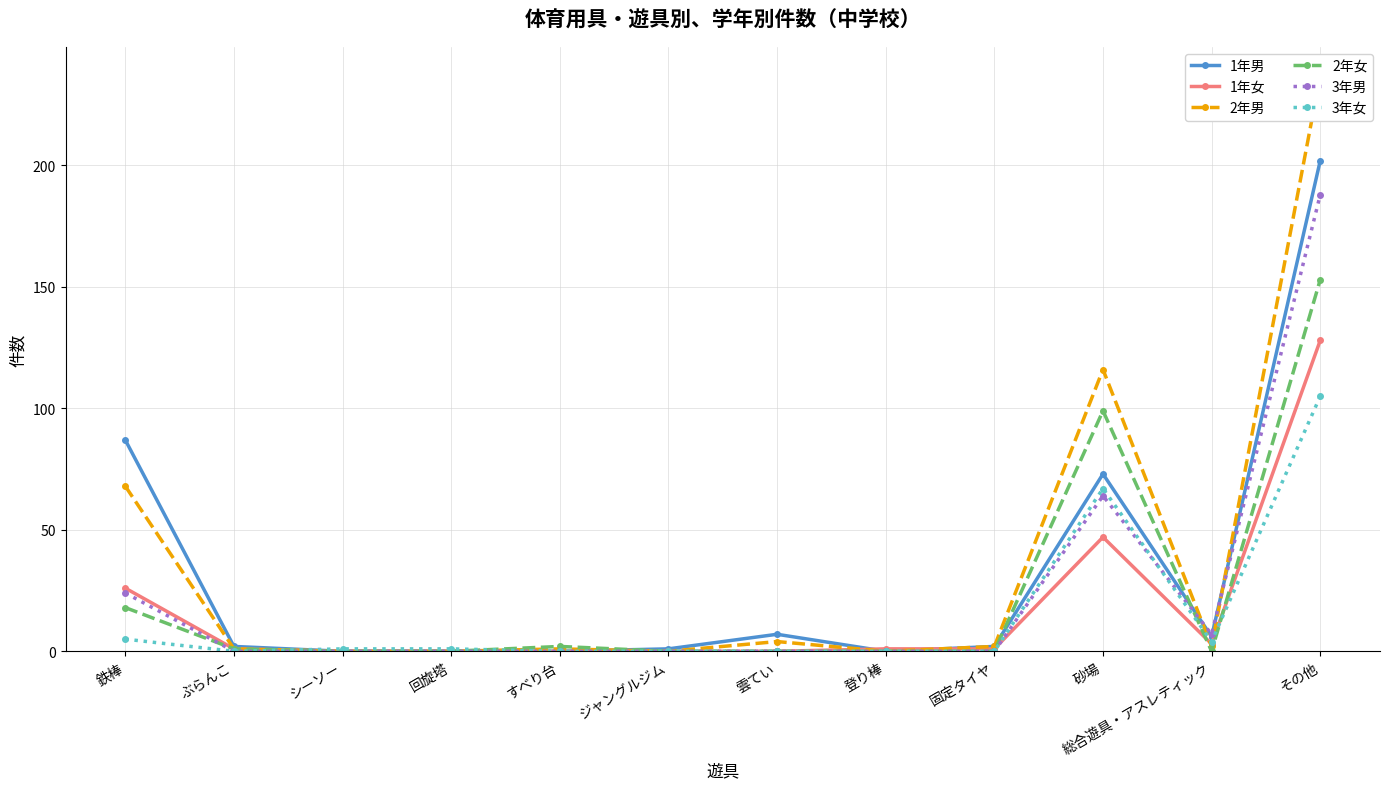

What is the spread (max minus min) of values at シーソー?

1